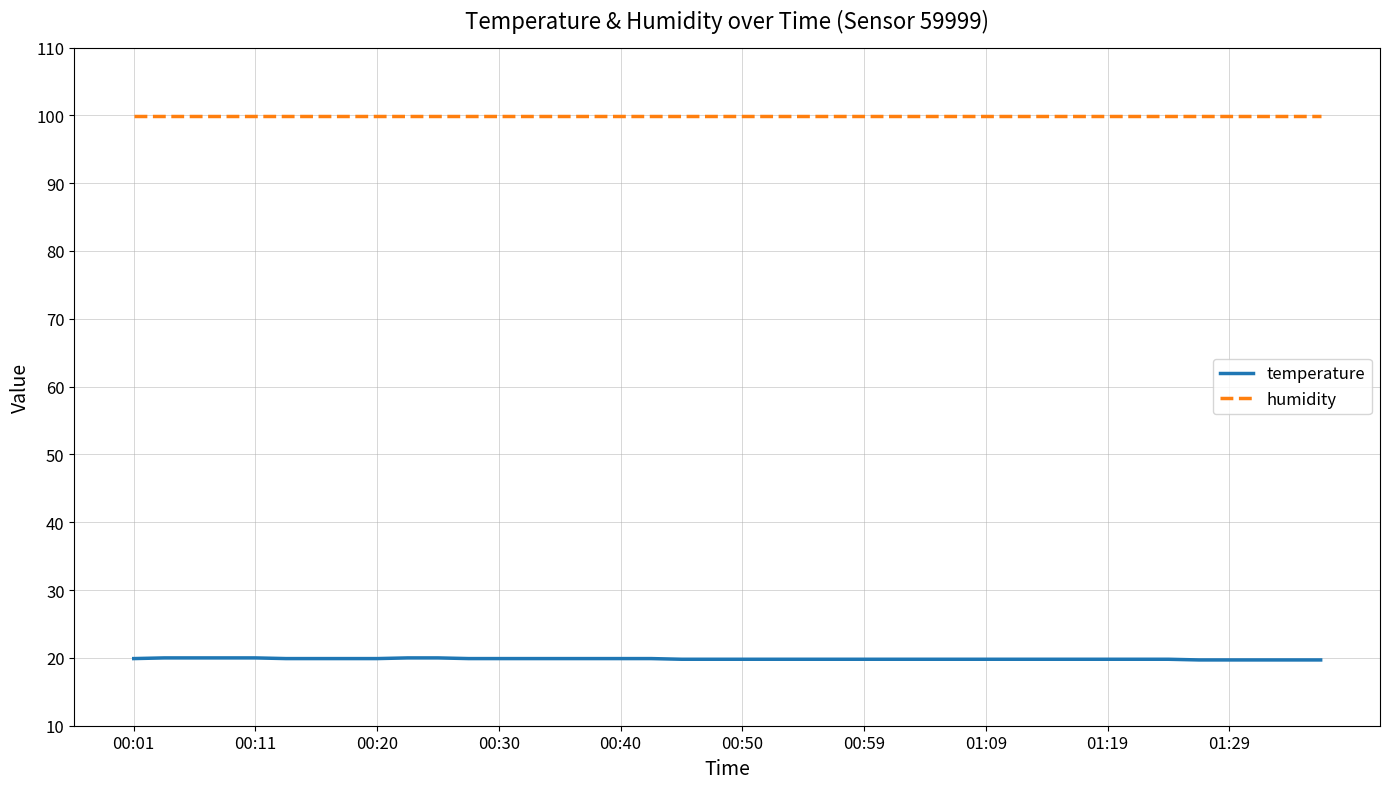

What is the sum of all humidity values?

3996.0